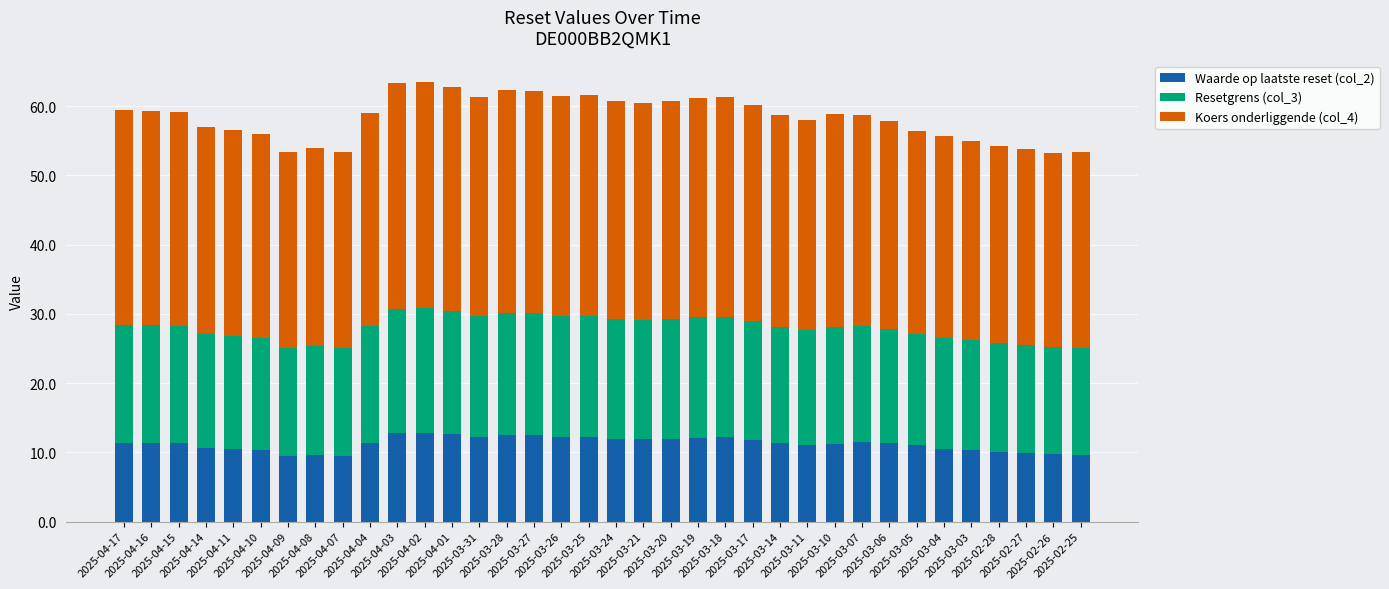

What is the difference between the second highest and second lowest values in the Waarde op laatste reset (col_2) series?

3.3